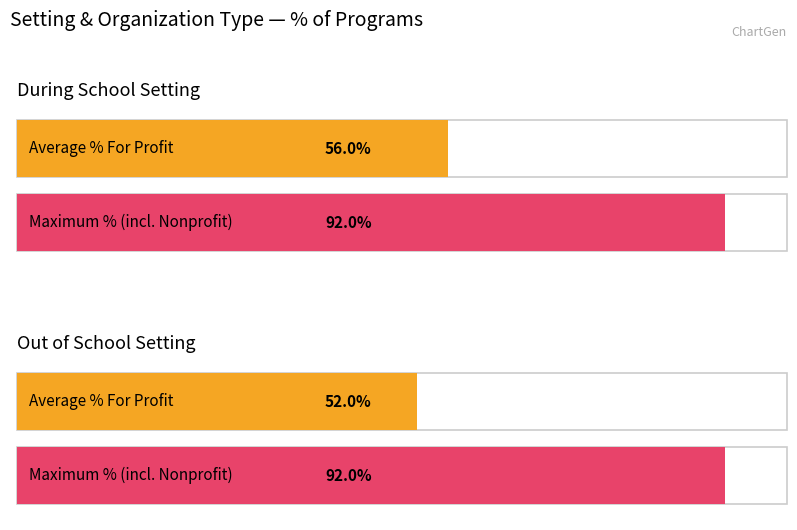

List the series in order of their peak value, highest first.

During School, Out of School